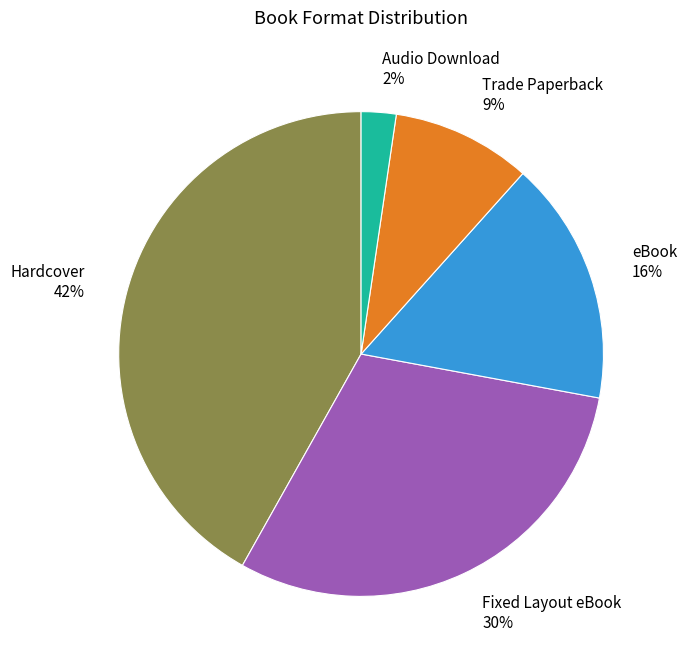

To the nearest percent, what percentage of the pie is Trade Paperback?

9%